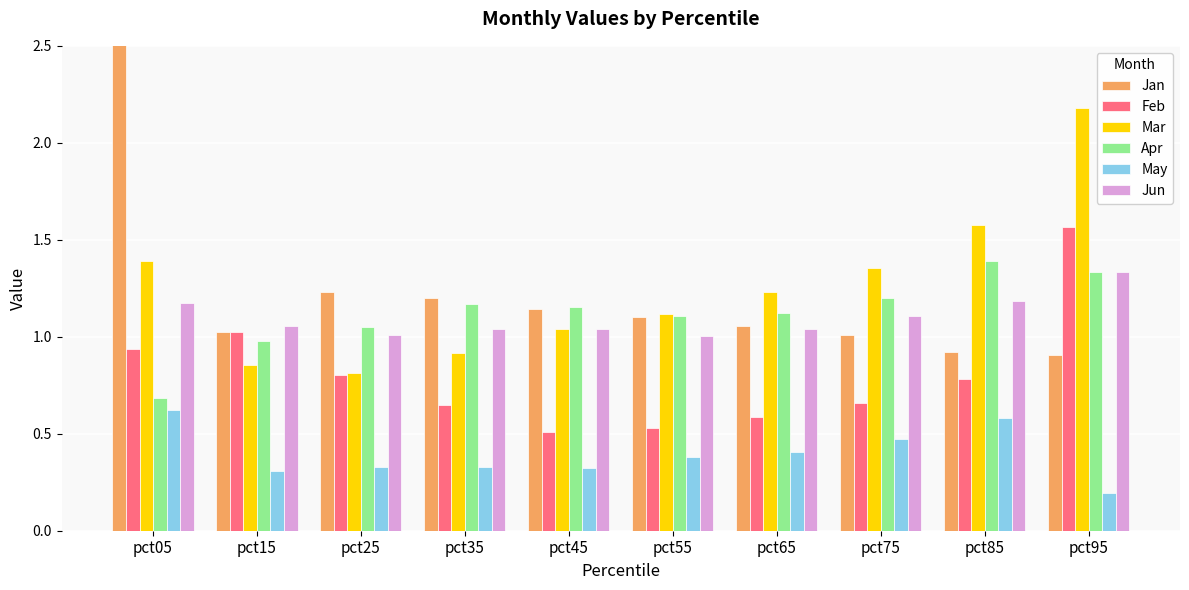

The May series shows 0.2 at pct85. True or false?

False